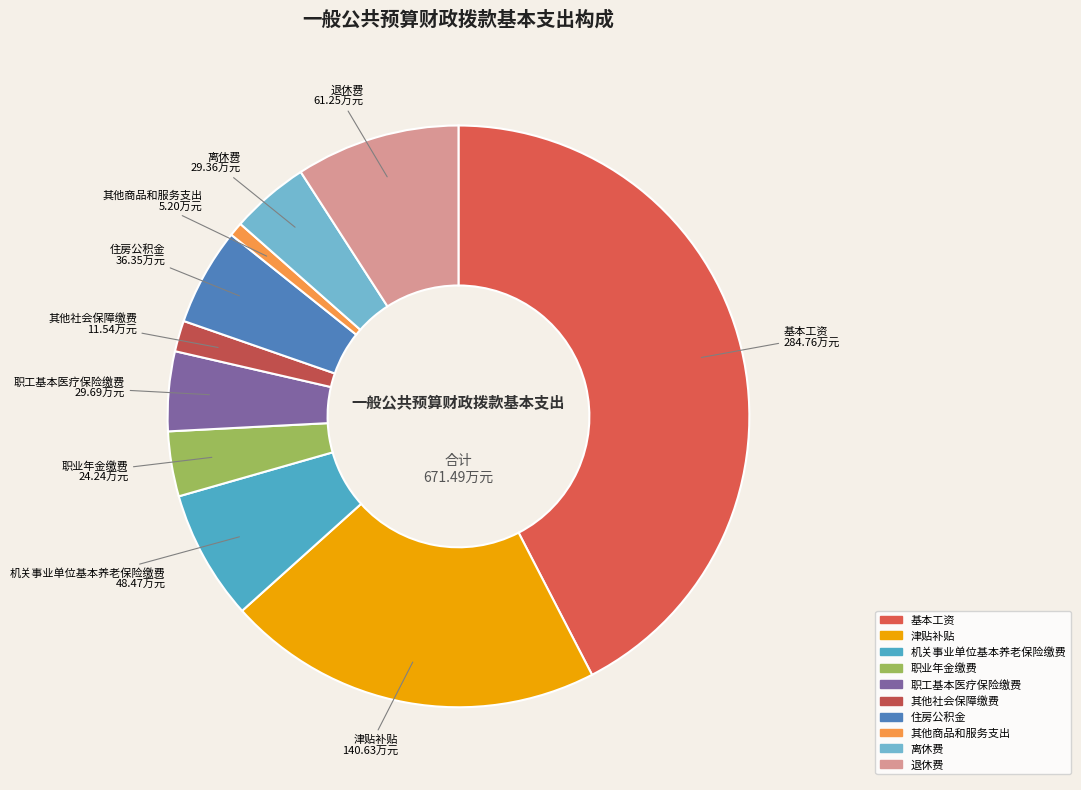

Does 其他商品和服务支出 account for over 50% of the chart?

No